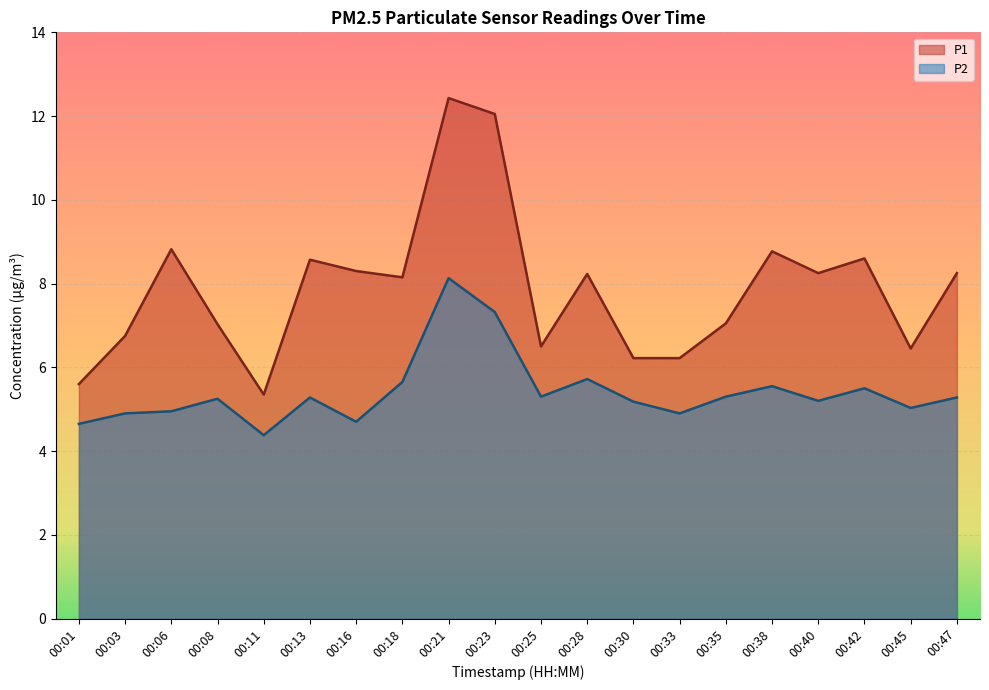

What are all the series names shown in the legend?

P1, P2